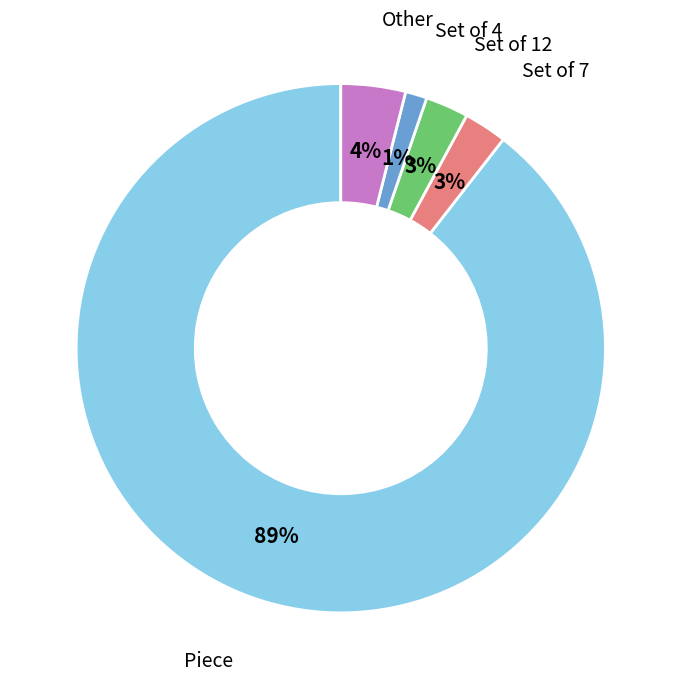

How many slices are in this pie chart?

5